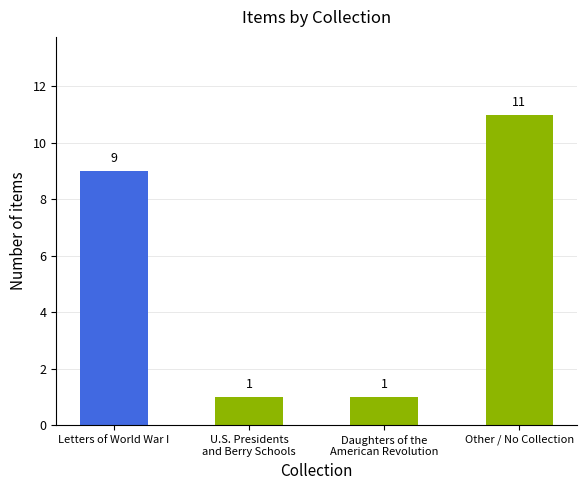

How many values are between 1 and 11?

4